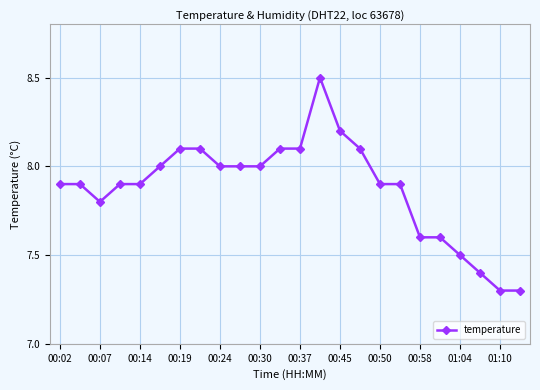

What is the sum of all values?

189.1